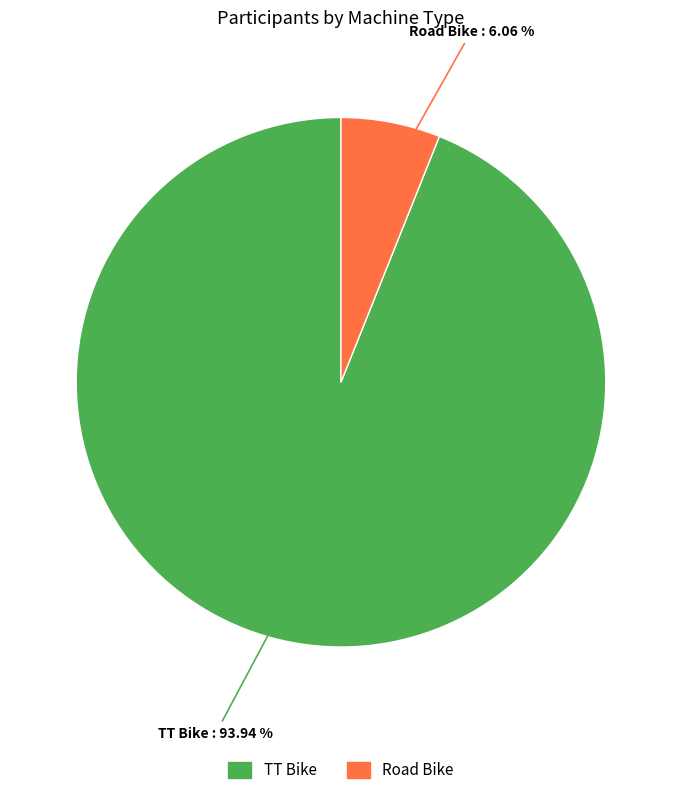

How many slices are in this pie chart?

2